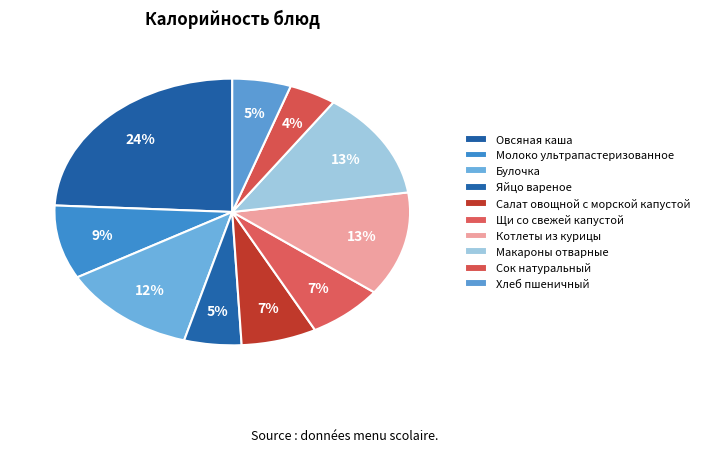

How many slices are in this pie chart?

10